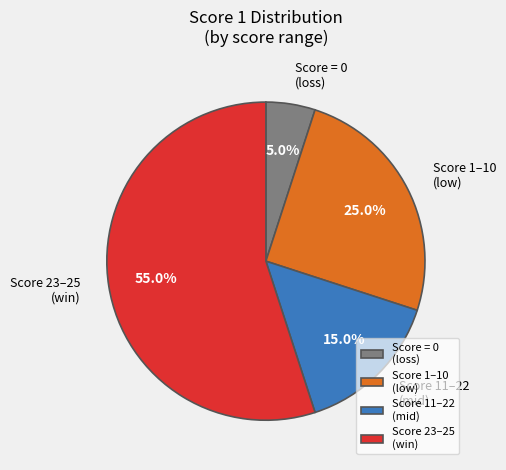

Combined, what portion of the pie is Score 23–25 (win) and Score 11–22 (mid)?

70.0%